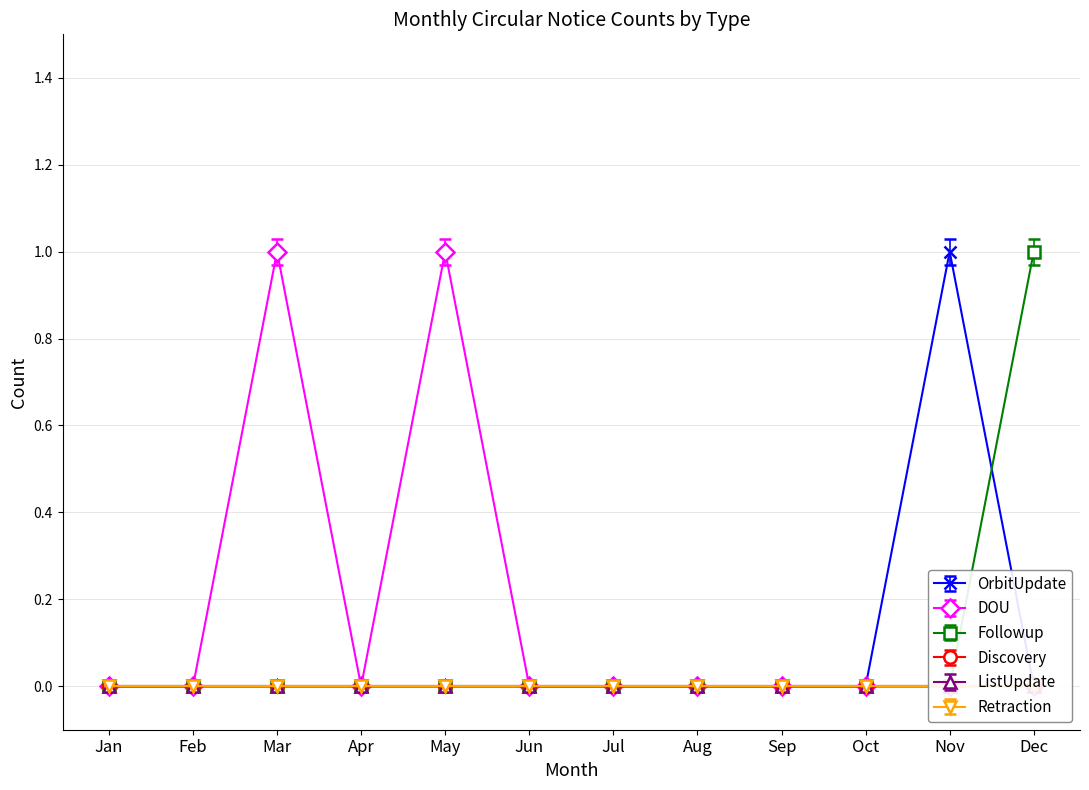

What is the sum of all Followup values?

1